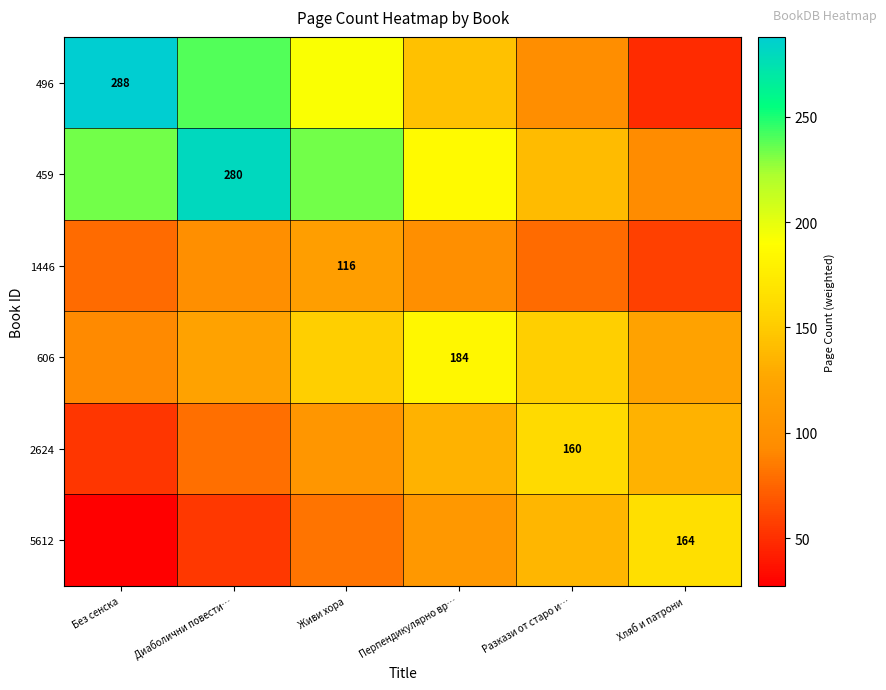

Is it true that 606 equals 153.3 at Разкази от старо и…?

True